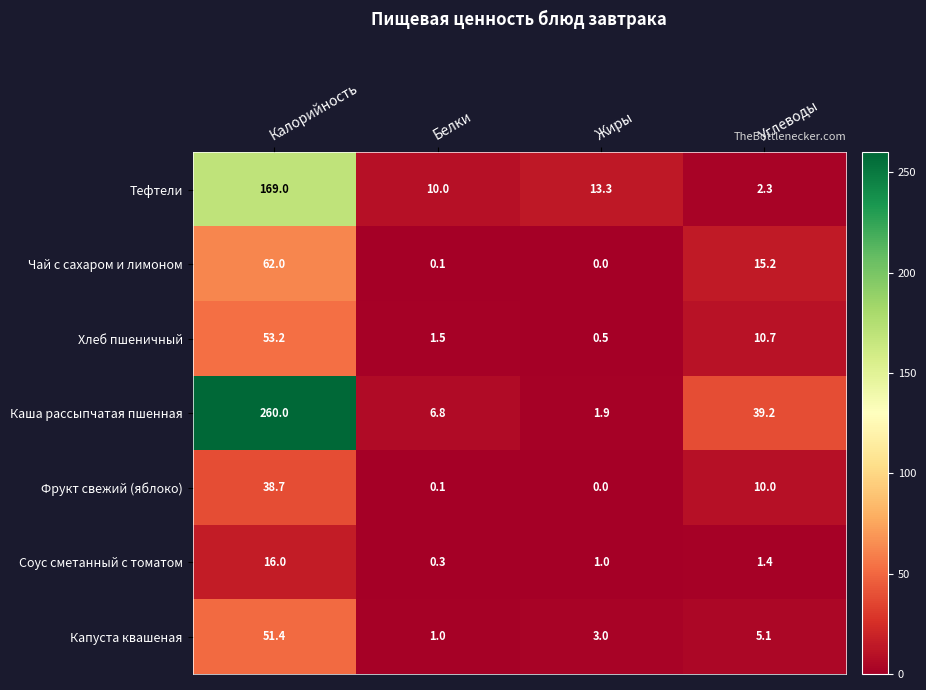

Which series changed the most between Калорийность and Углеводы?

Каша рассыпчатая пшенная